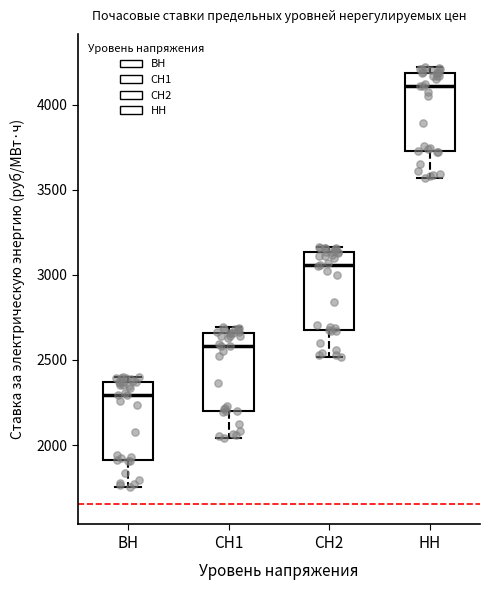

Reading left to right, transcribe this box plot: for each box, give where its median line is, the range the box spans, and where its two whiskers end, as read against the y-axis. The values are not printed on the chart, so give them approximately, as read against the axis.

ВН: median 2300, box 1900 to 2350, whiskers 1750 to 2400
СН1: median 2600, box 2200 to 2650, whiskers 2050 to 2700
СН2: median 3050, box 2700 to 3150, whiskers 2500 to 3150 (just above the box's upper edge)
НН: median 4100, box 3750 to 4200, whiskers 3550 to 4200 (just above the box's upper edge)